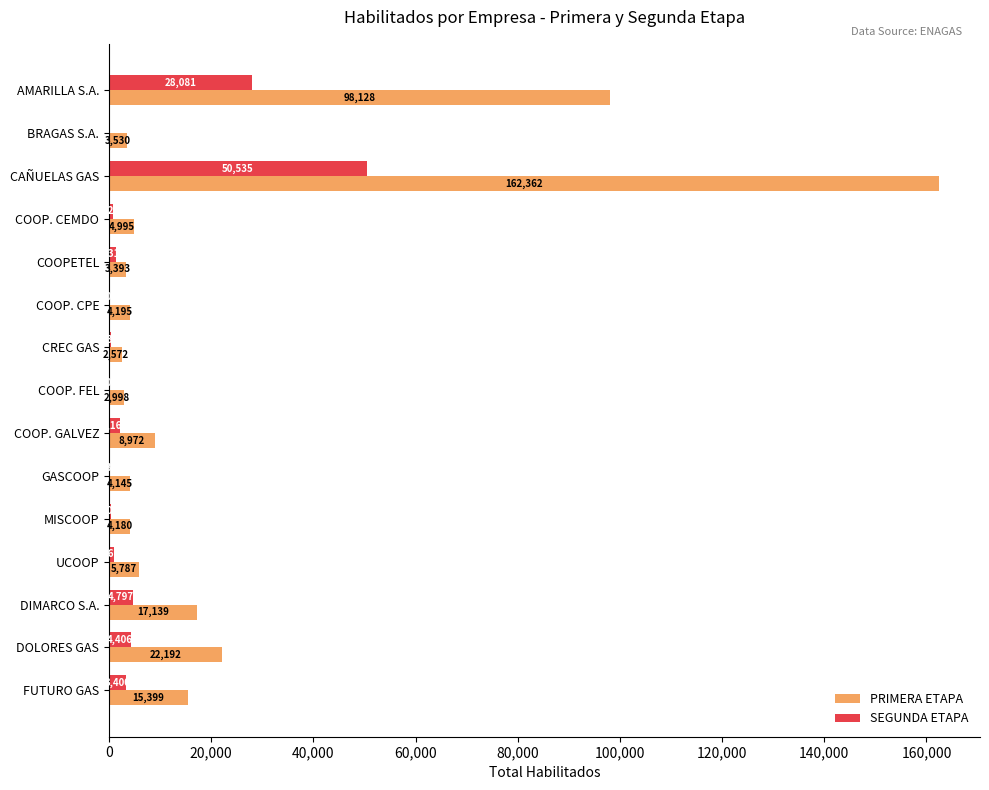

How many data points does each series have?

15